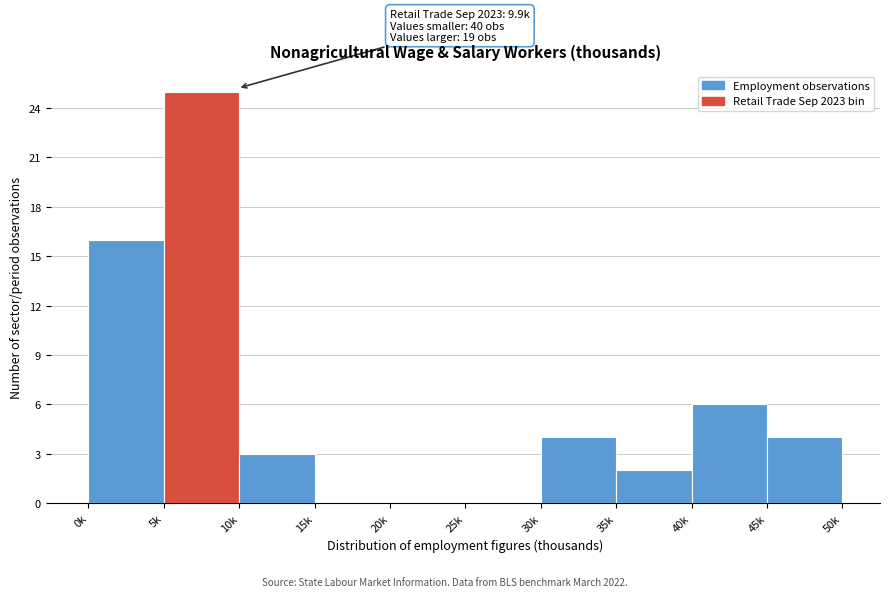

Reading left to right, list all the values displayed in this chart.

0k=16	5k=25	10k=3	15k=0	20k=0	25k=0	30k=4	35k=2	40k=6	45k=4